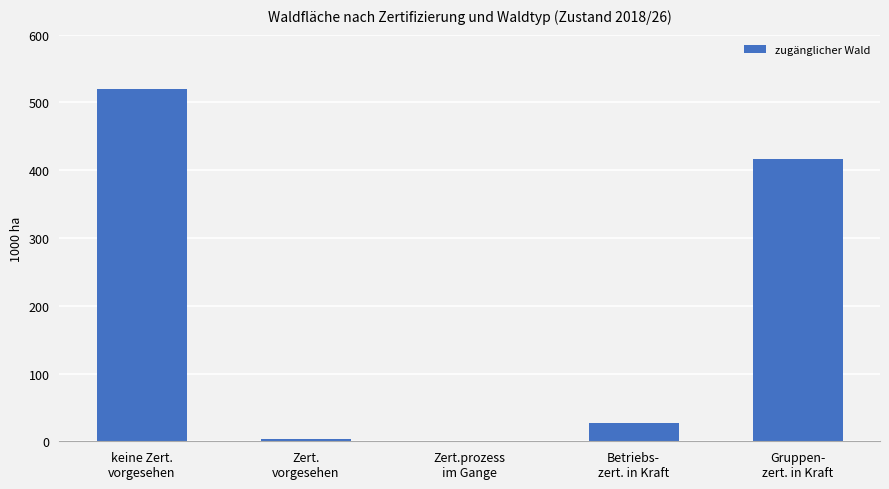

Reading left to right, what are all the values shown in this chart?

keine Zert.
vorgesehen=519.9	Zert.
vorgesehen=3.2	Zert.prozess
im Gange=0.0	Betriebs-
zert. in Kraft=26.4	Gruppen-
zert. in Kraft=417.2